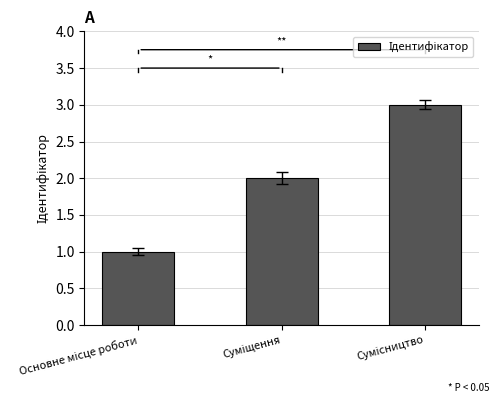

What is the sum of all values?

6